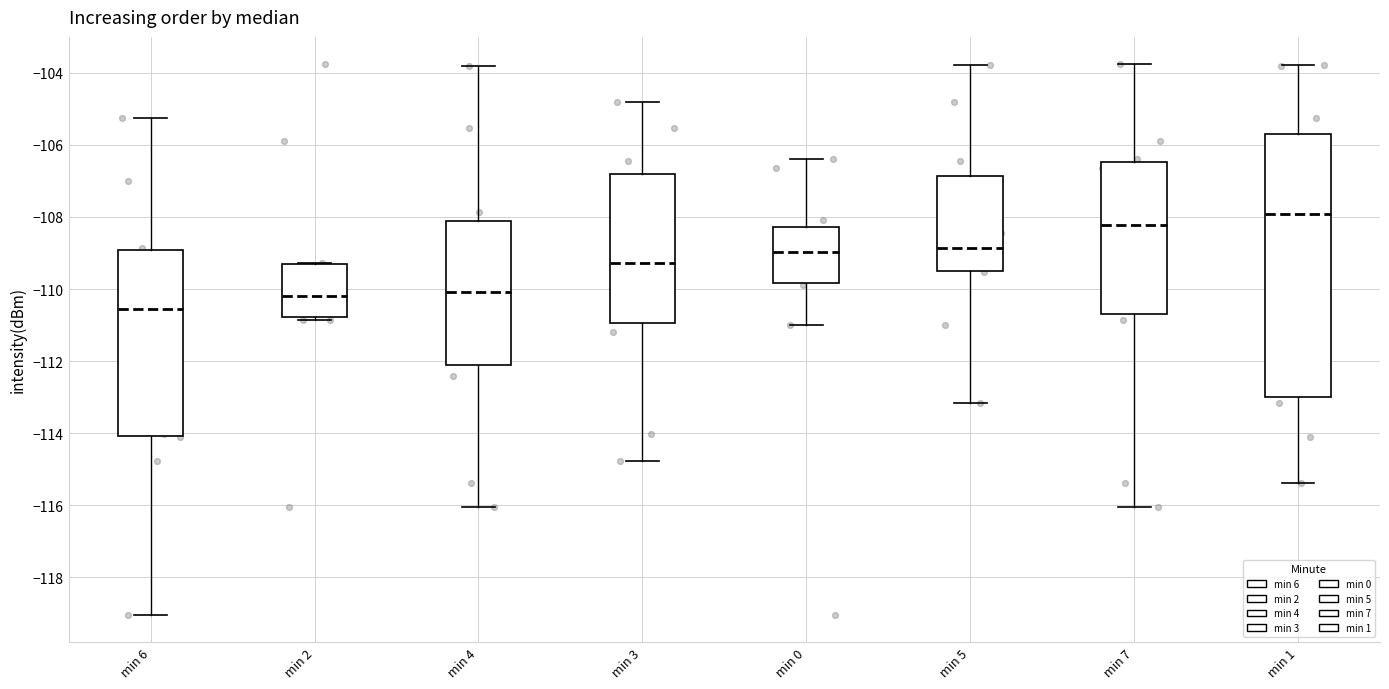

Which box's median line is the lowest?

min 6